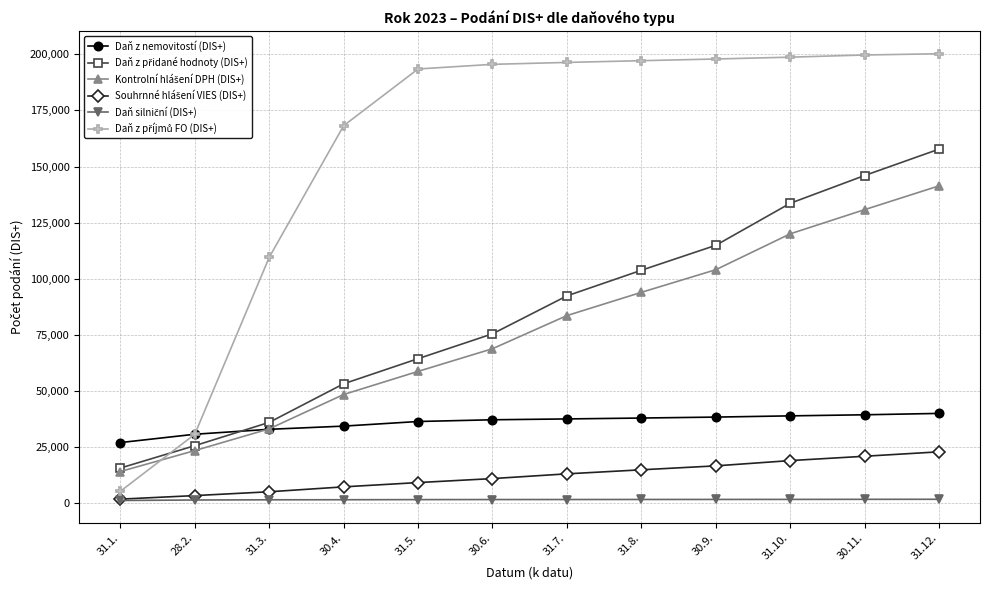

The value of Daň z nemovitostí (DIS+) at 31.7. is 52629. True or false?

False